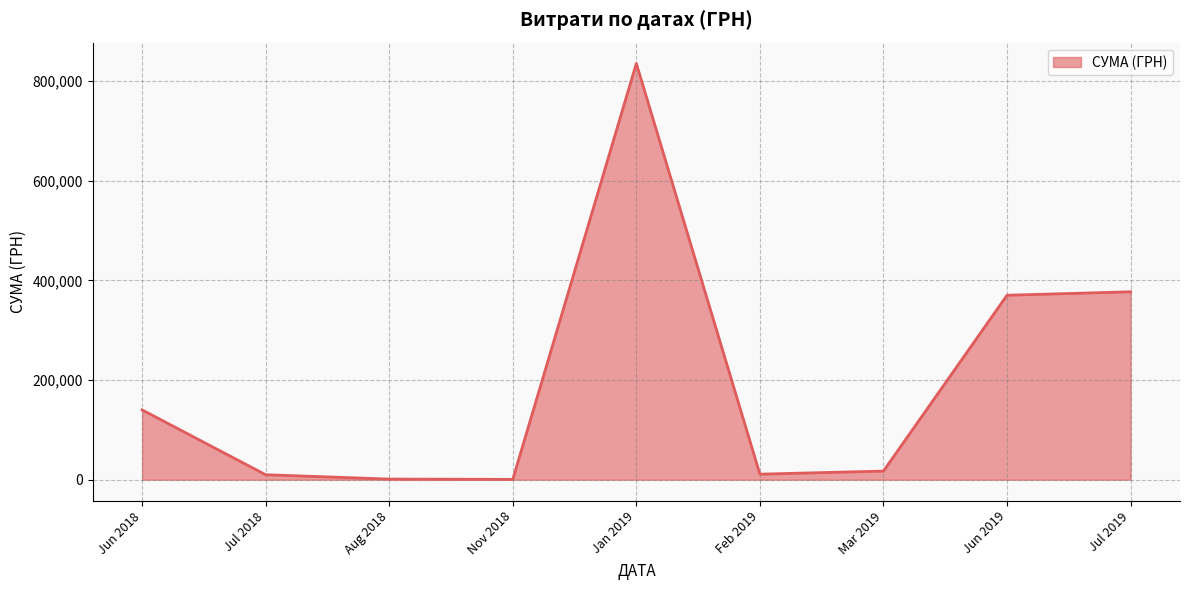

The value at Jun 2019 is 370275.4. True or false?

True